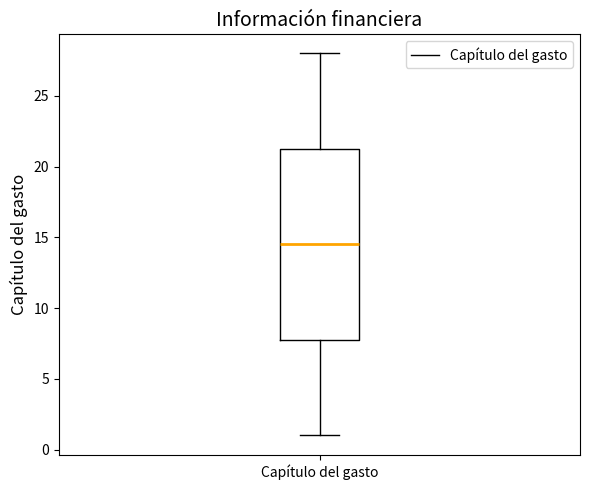

Where is the lower edge of the box for Capítulo del gasto on the y-axis? The values are not printed on the chart, so give them approximately, as read against the axis.

8.0